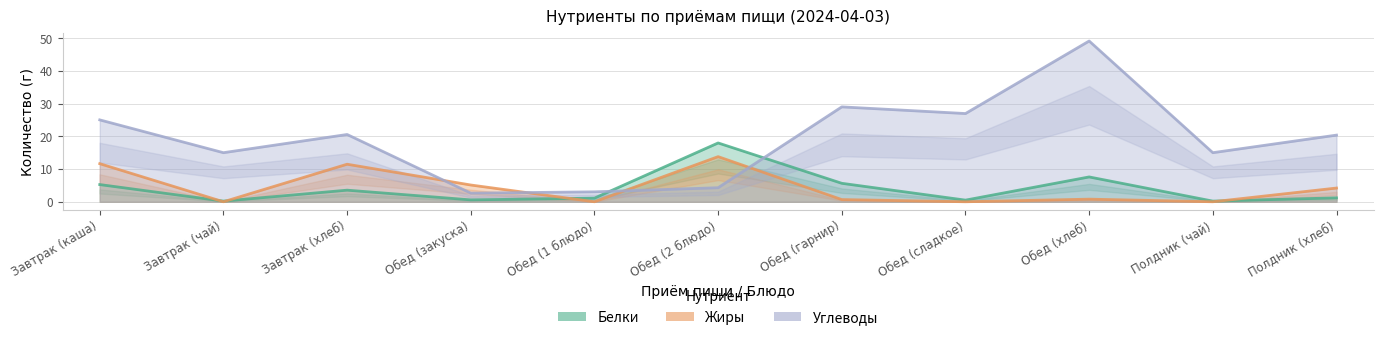

True or false: Белки has a value of 1.9 at Полдник (хлеб).

False